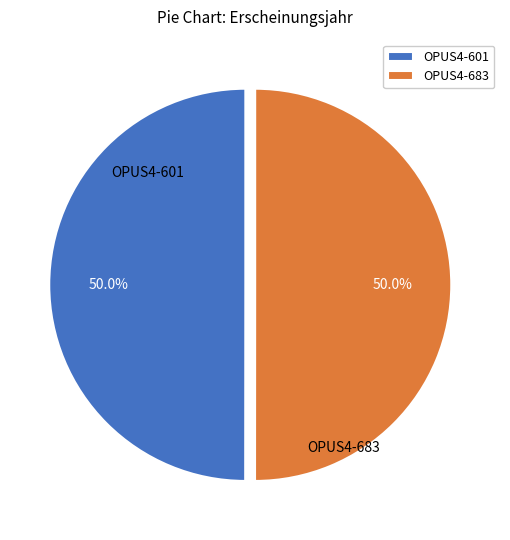

To the nearest percent, what is the average slice percentage?

50%